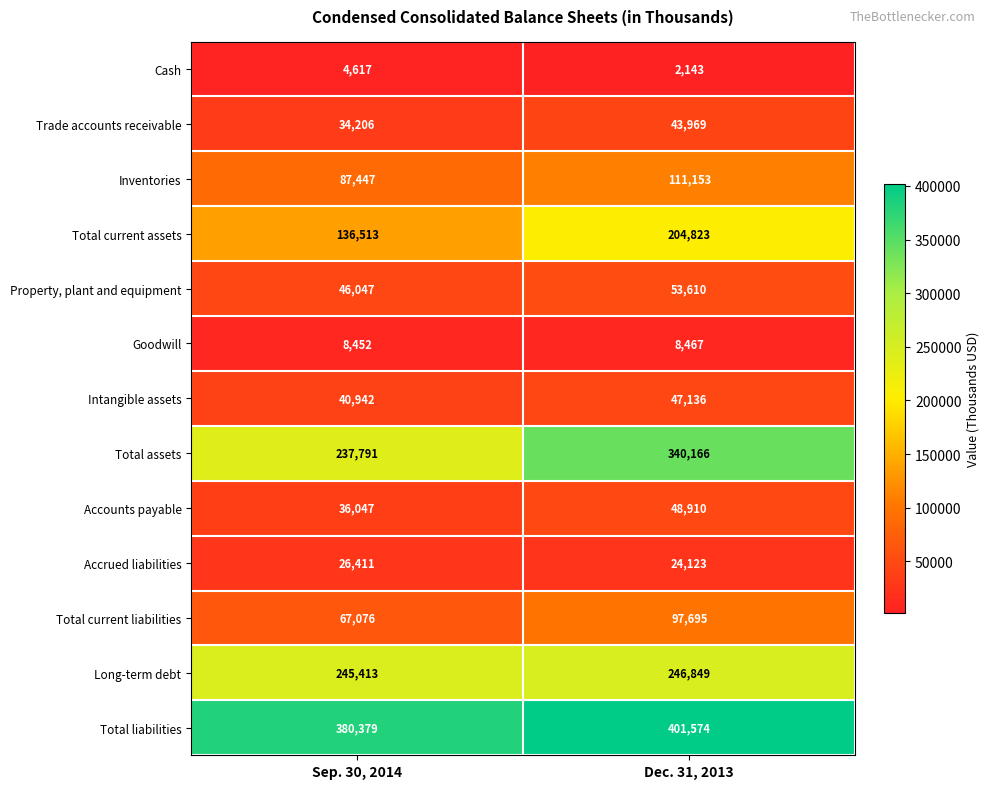

What is the total value across all series at Sep. 30, 2014?

1351341